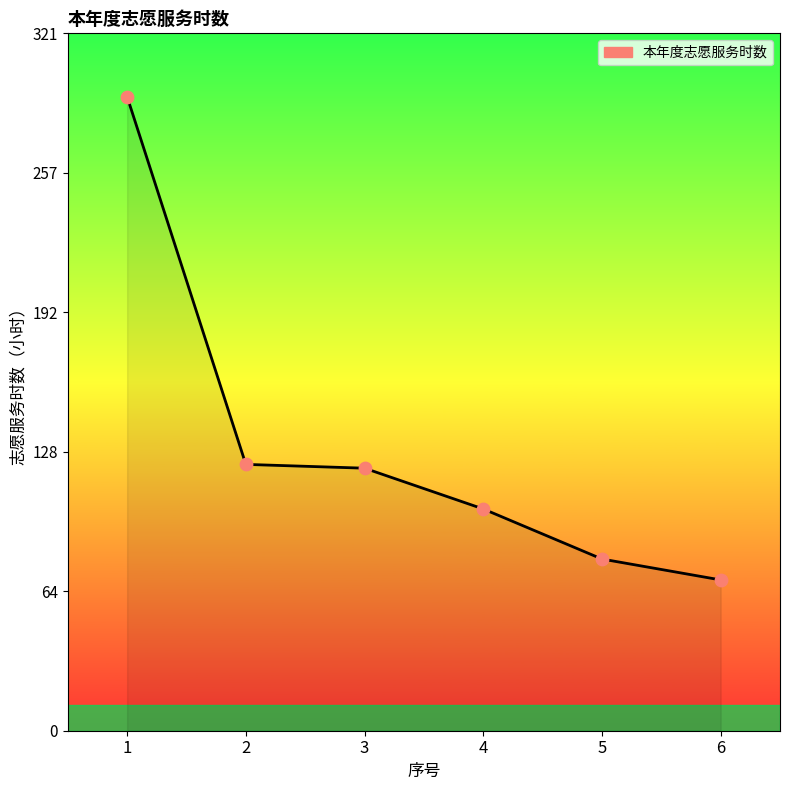

What is the change in value from 1 to 4?

-189.6